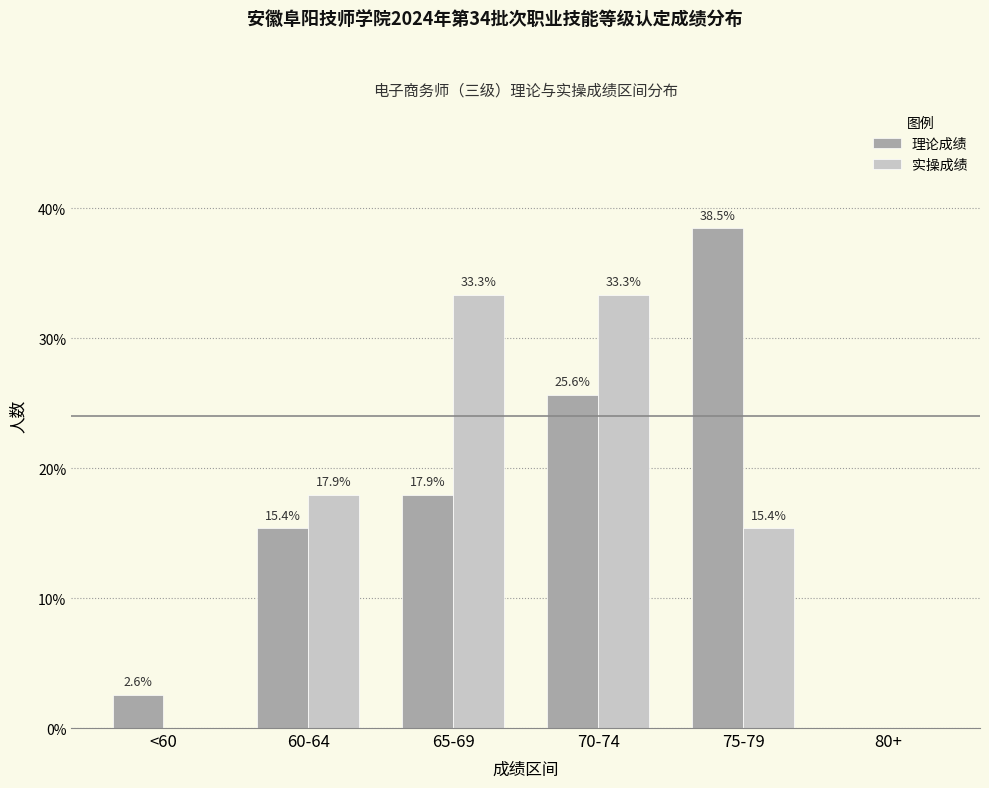

What position from the left is 60-64?

2